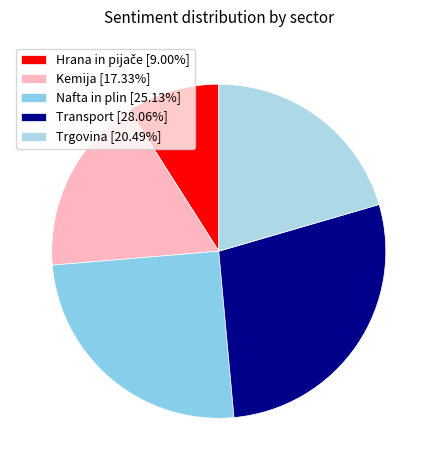

Count the number of slices in the pie.

5